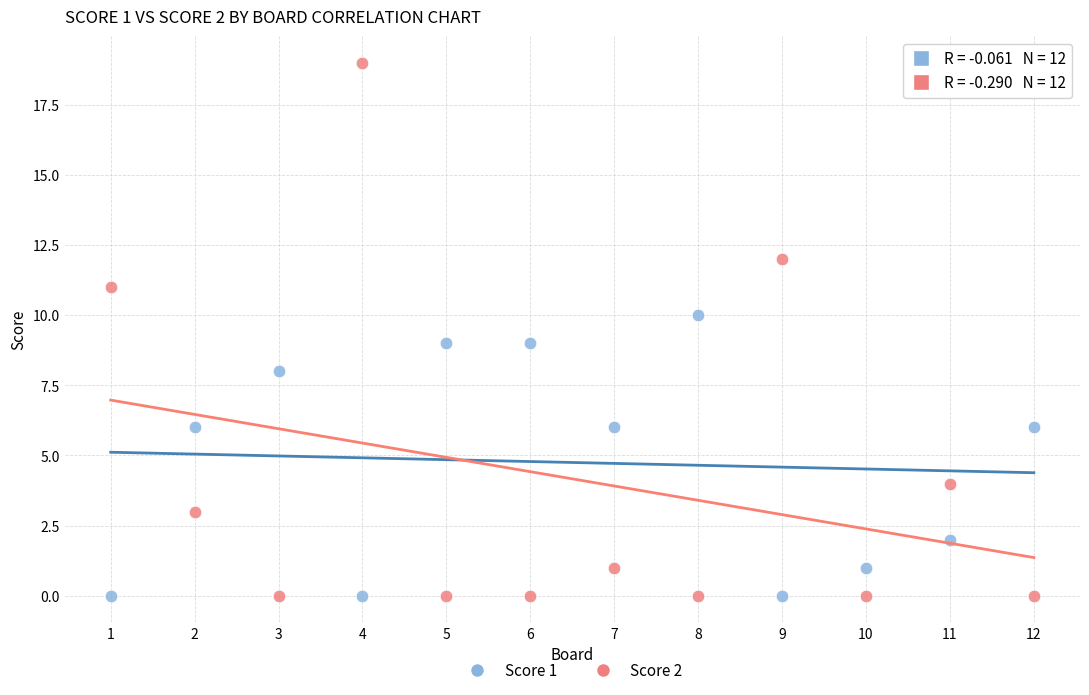

Across all data points, what is the range of Y values (max minus min)?

19